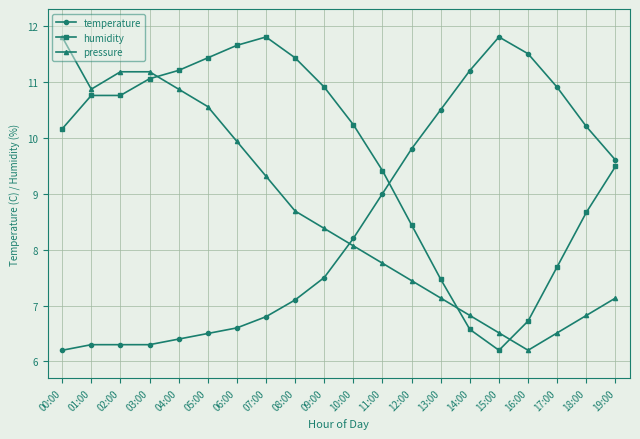

How many intersections are there between temperature and pressure?

1